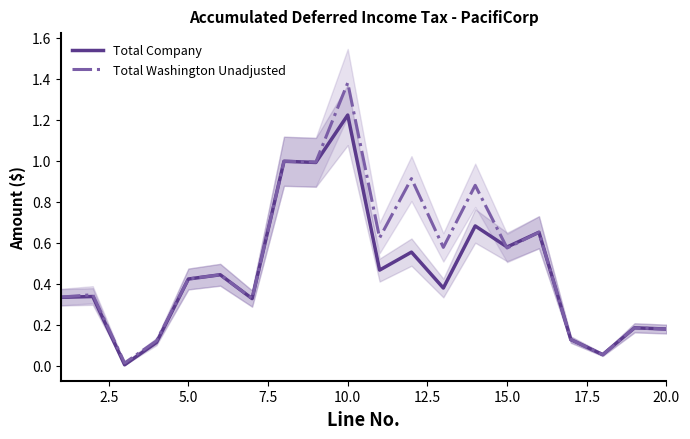

True or false: Total Company has more than 0 interior local peaks.

True